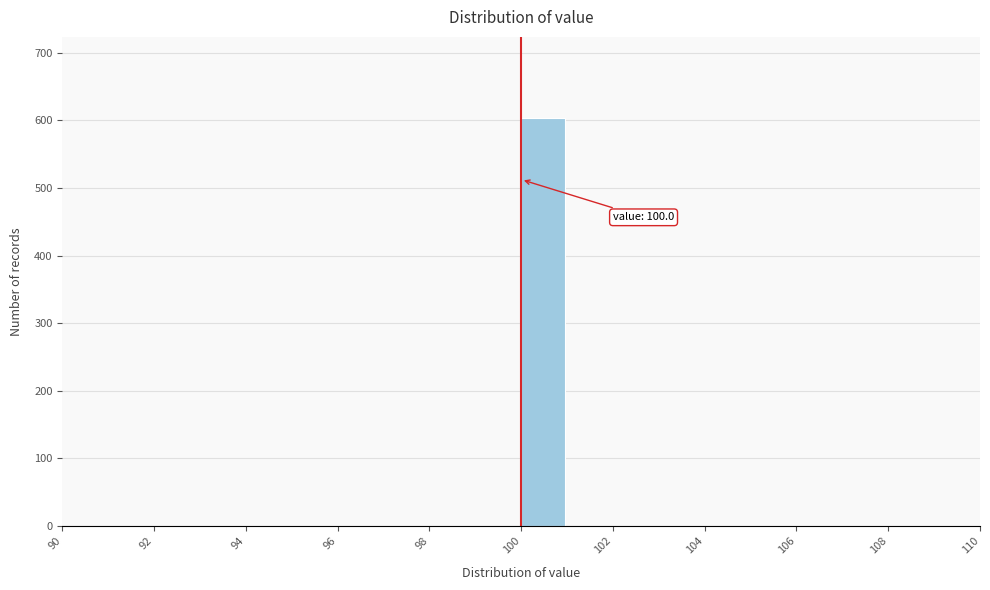

Over which range of the x-axis is the bar tallest?

100 to 101